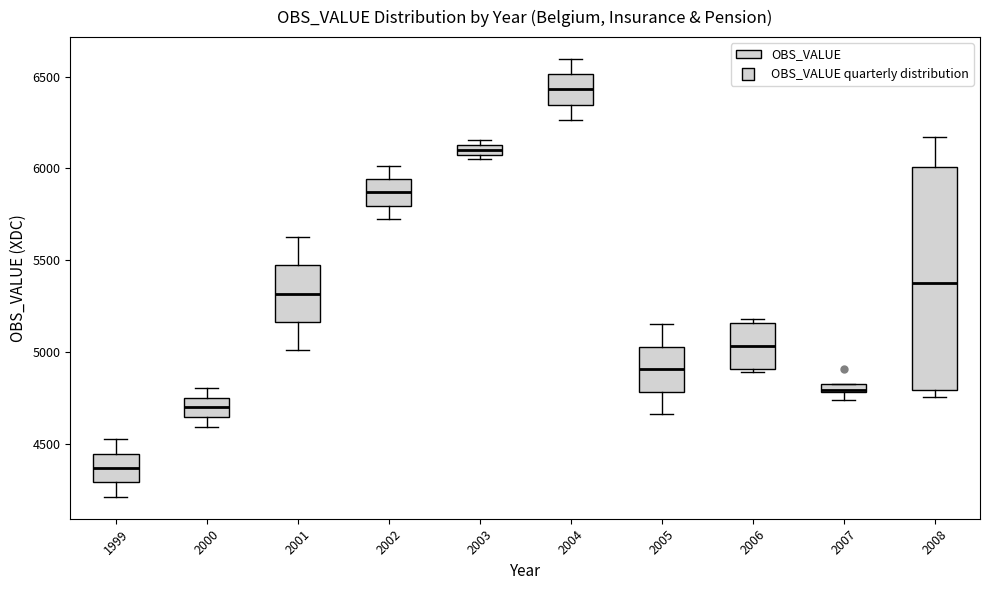

Which box is the tallest, from its lower edge to its upper edge?

2008